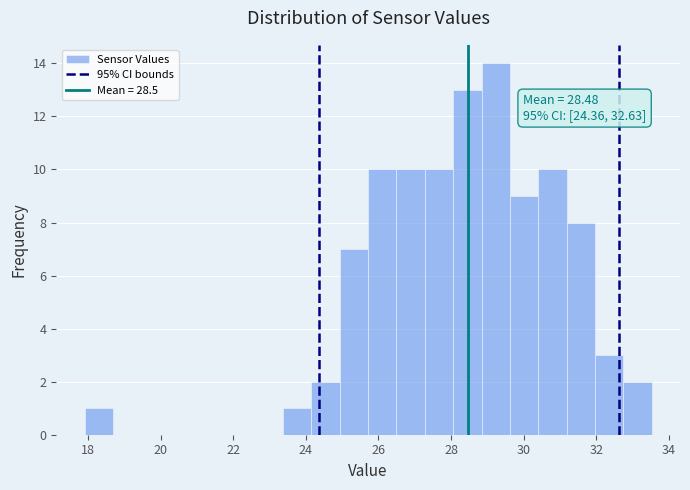

Read against the x-axis, roughly where is the centre of the tallest bar?

29.2